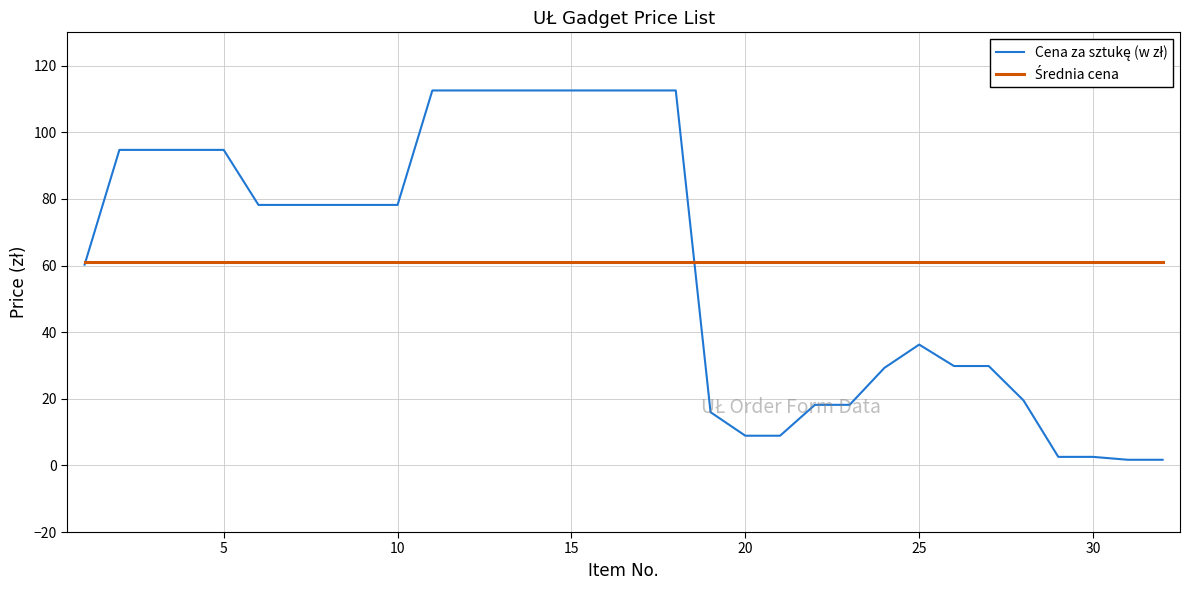

How many lines are shown in the chart?

2